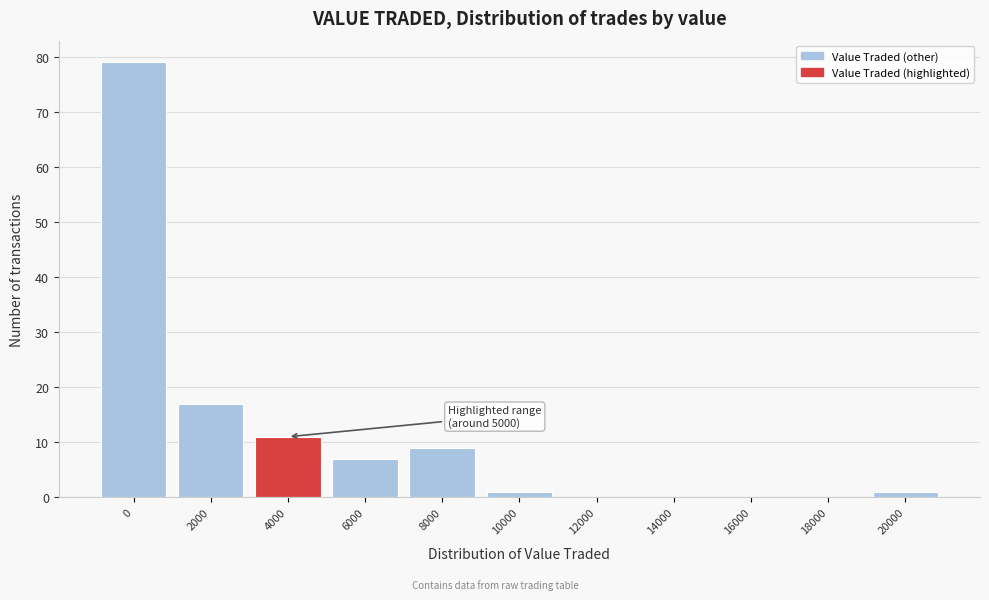

Reading left to right, what are all the values shown in this chart?

0=79	2000=17	4000=11	6000=7	8000=9	10000=1	12000=0	14000=0	16000=0	18000=0	20000=1